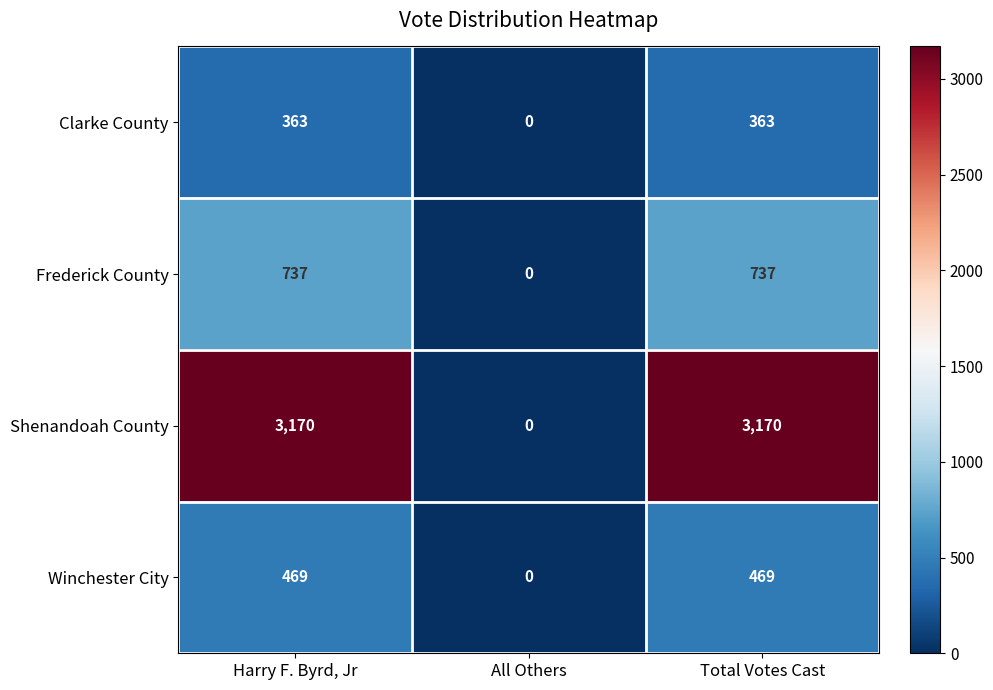

Reading left to right, transcribe all the data shown in this chart.

Clarke County: Harry F. Byrd, Jr=363	All Others=0	Total Votes Cast=363
Frederick County: Harry F. Byrd, Jr=737	All Others=0	Total Votes Cast=737
Shenandoah County: Harry F. Byrd, Jr=3170	All Others=0	Total Votes Cast=3170
Winchester City: Harry F. Byrd, Jr=469	All Others=0	Total Votes Cast=469